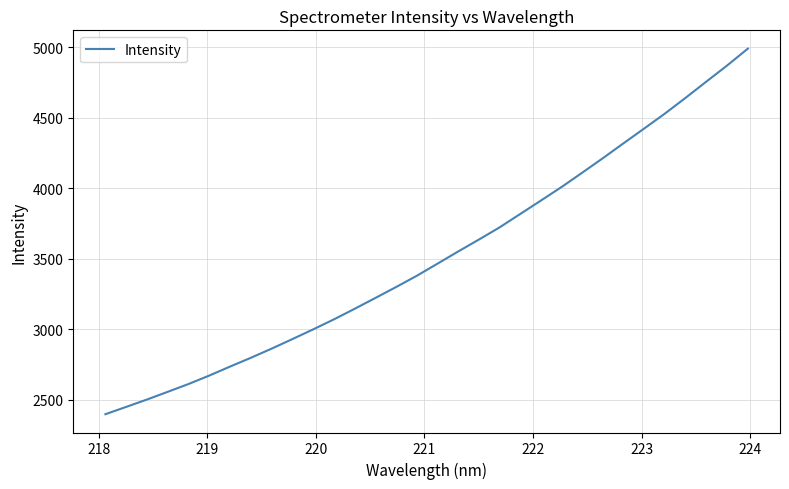

What is the smallest value displayed?

2396.2